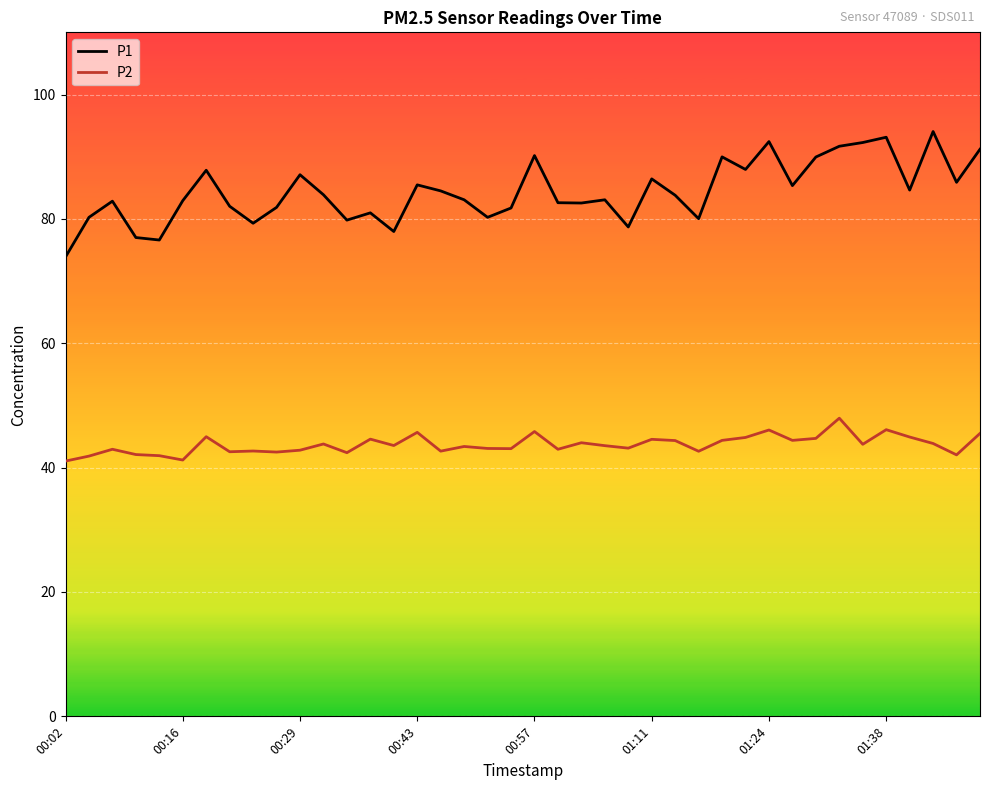

How many lines are shown in the chart?

2